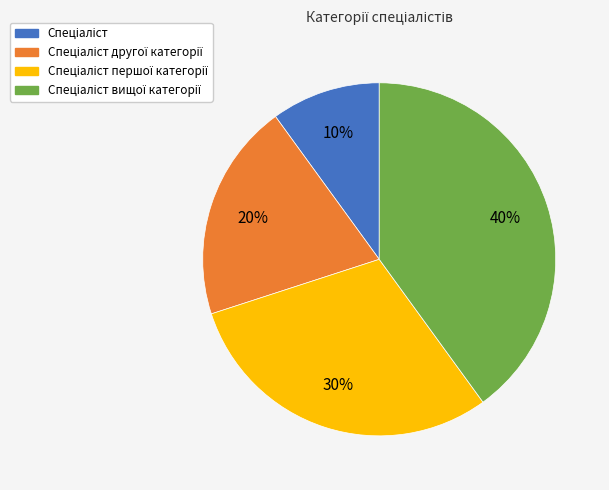

To the nearest percent, what is the difference between the largest and smallest slice percentages?

30%